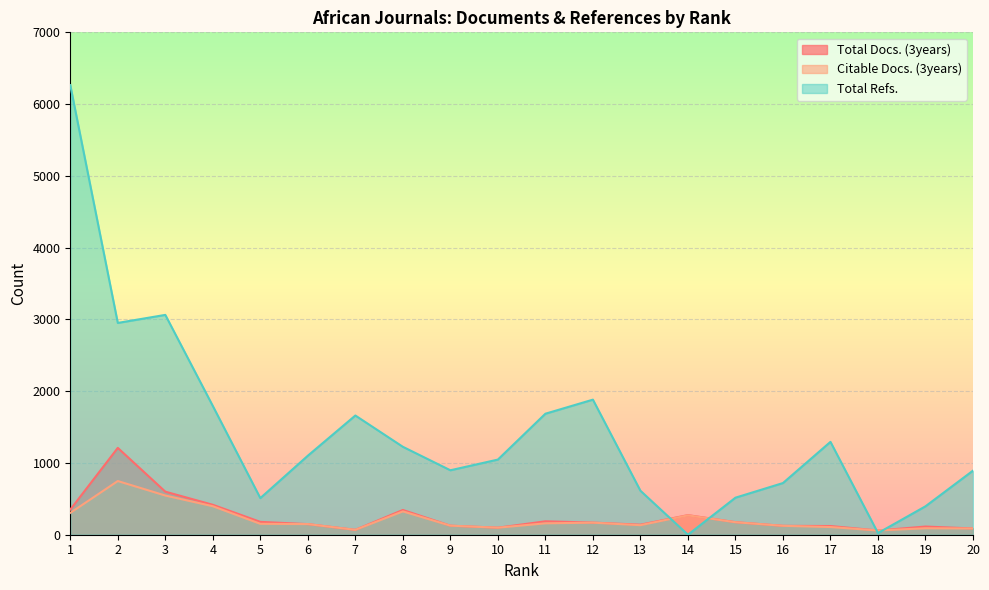

Reading right to left, transcribe all the data shown in this chart.

Total Docs. (3years): 87	114	59	121	124	175	273	140	169	187	98	126	345	68	148	179	417	600	1210	350
Citable Docs. (3years): 87	90	59	107	124	174	270	133	168	159	98	126	325	68	148	152	397	546	748	304
Total Refs.: 893	396	23	1294	720	516	0	613	1882	1686	1047	898	1225	1661	1101	510	1794	3063	2951	6264